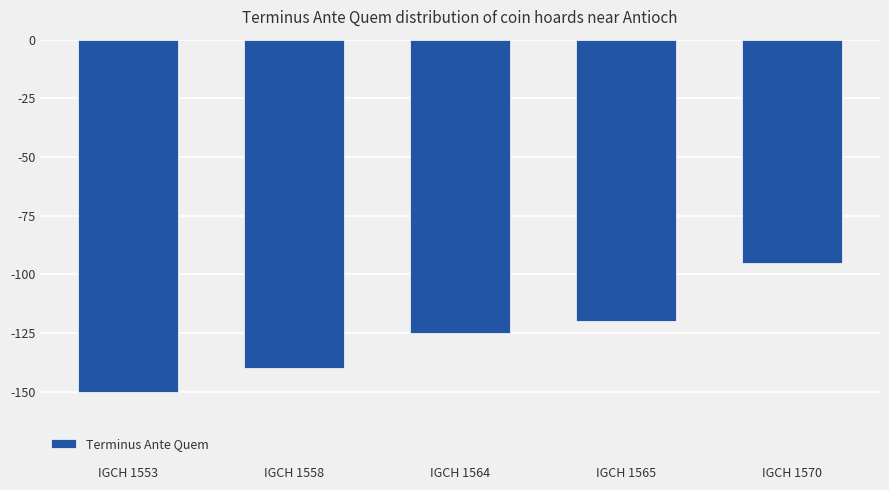

Which label corresponds to the largest value in the chart?

IGCH 1570